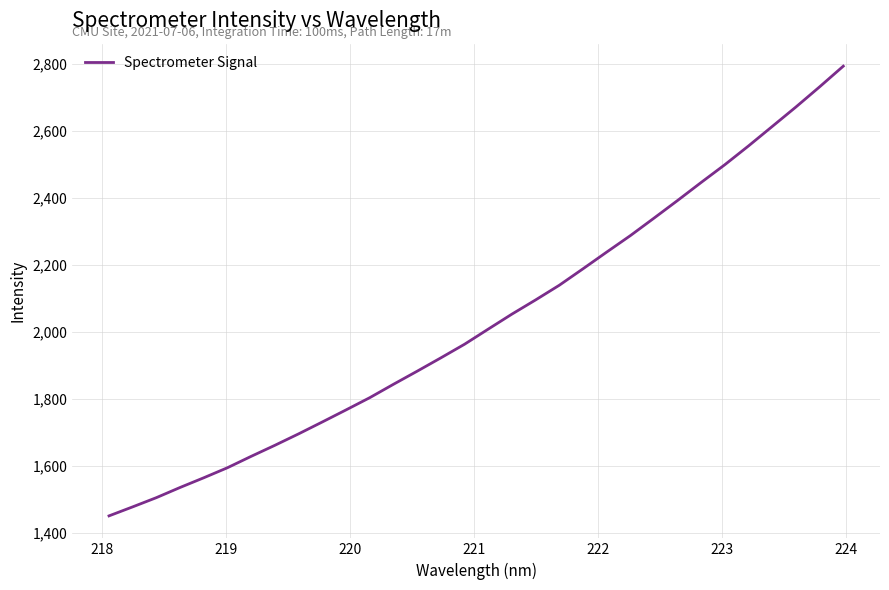

What is the smallest value displayed?

1451.1